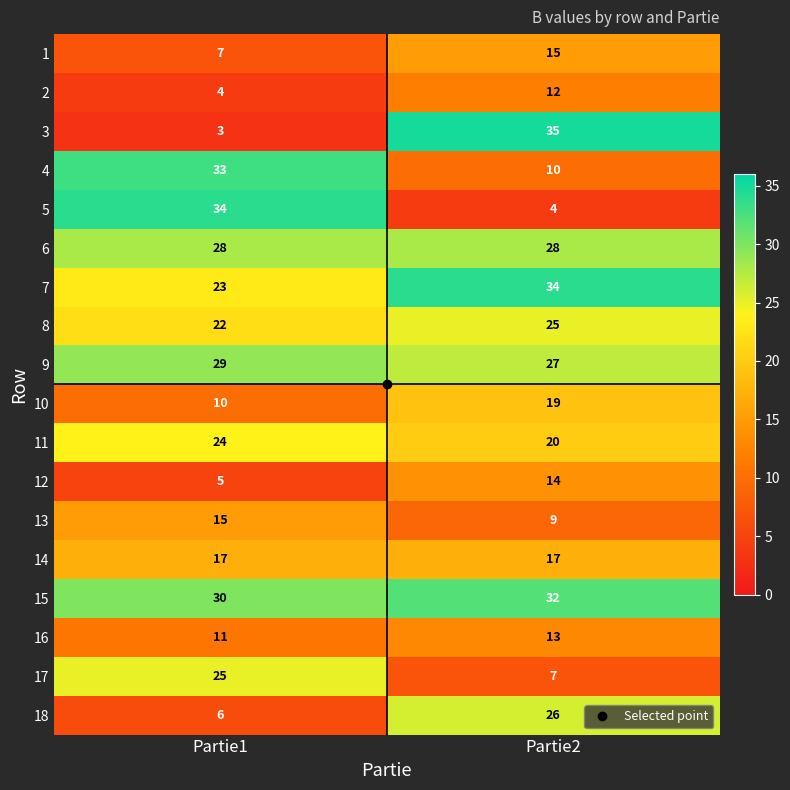

What is the greatest value displayed?

35